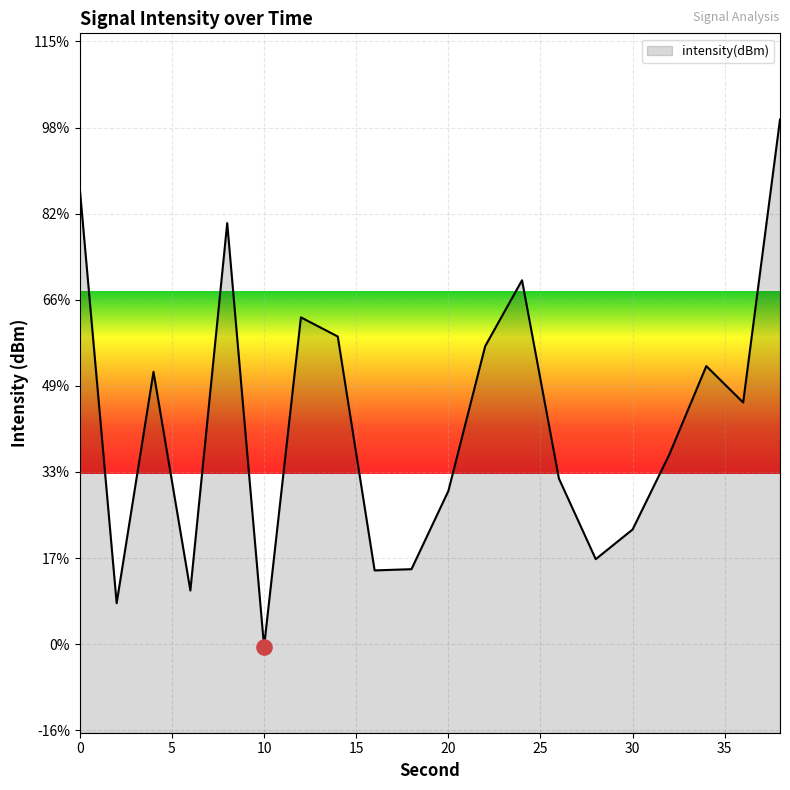

Between 30 and 8, which is larger?

8